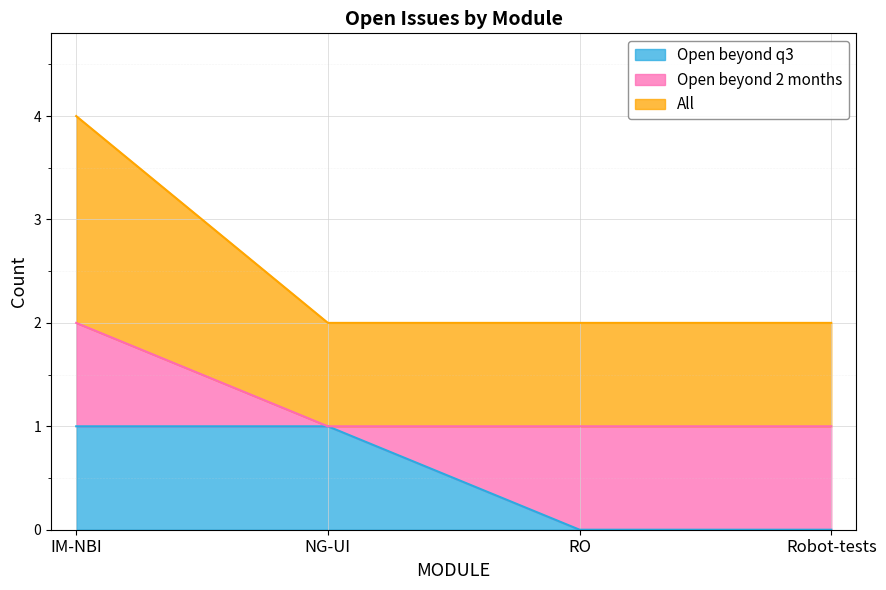

What is the value of the Open beyond q3 point at the 1st from the left?

1